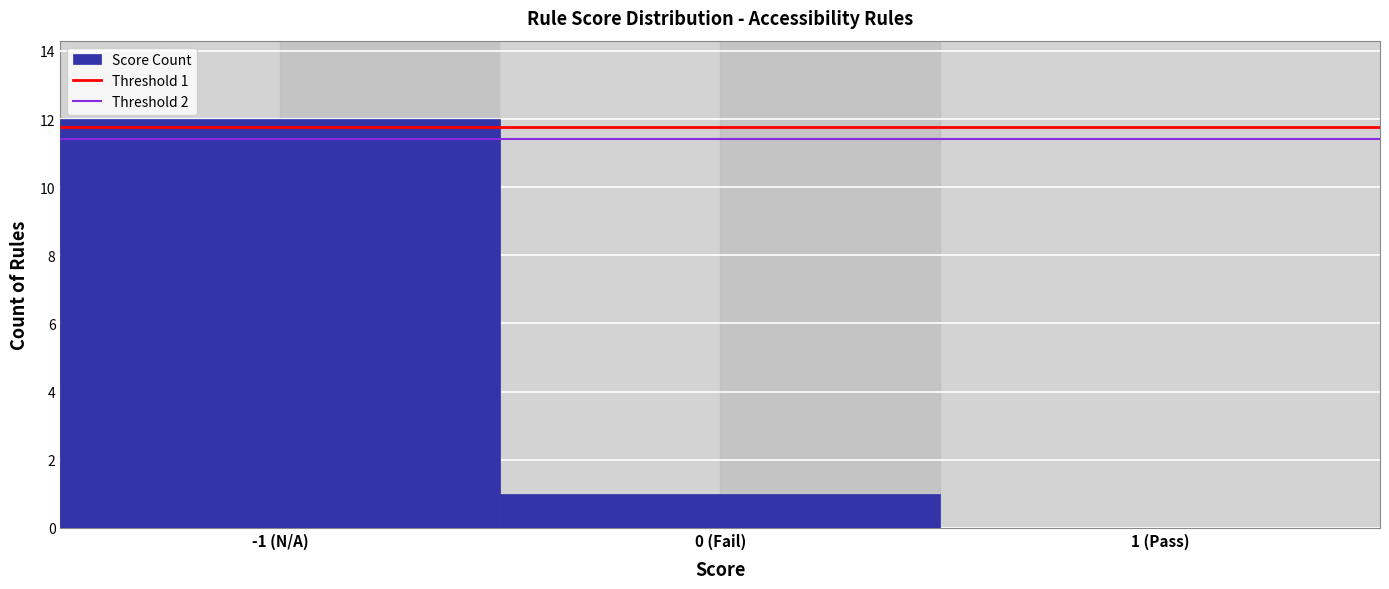

Reading right to left, extract all data points from this chart.

1 (Pass)=0	0 (Fail)=1	-1 (N/A)=12